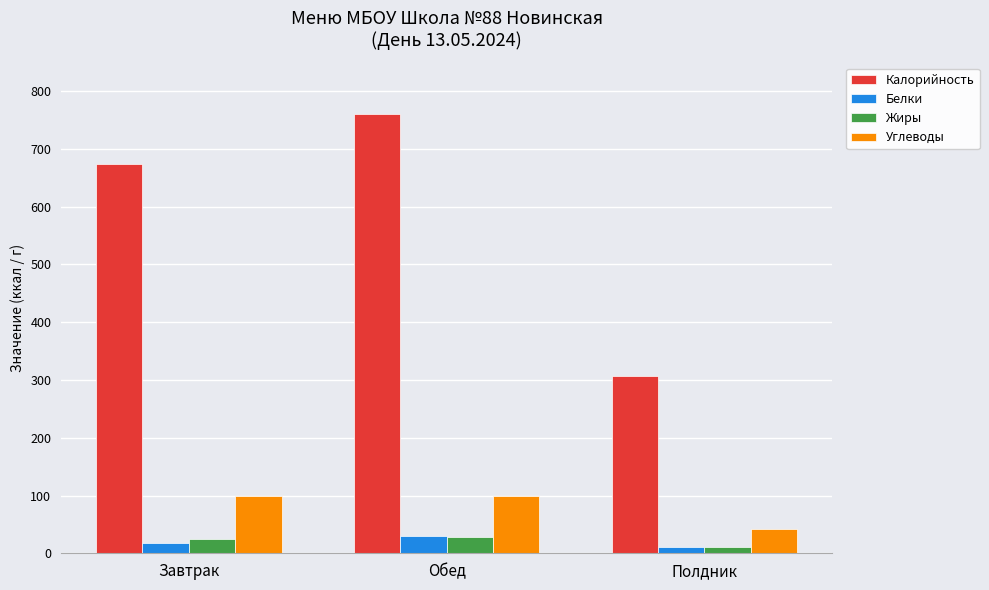

Which label corresponds to the largest value in the chart?

Обед